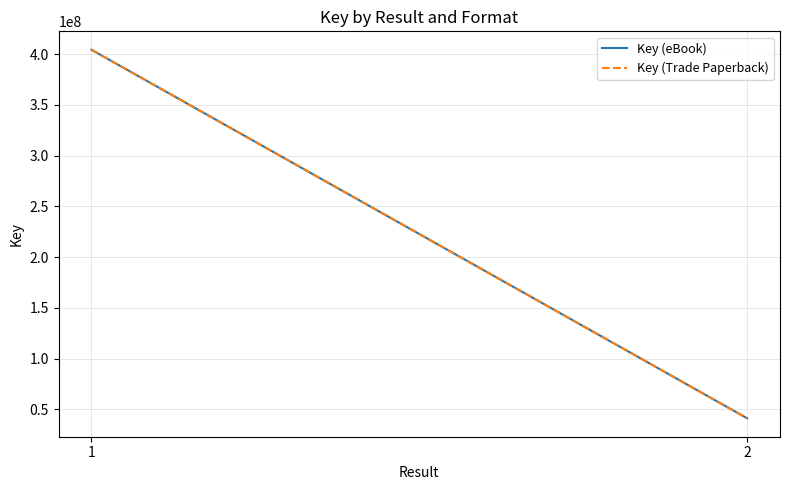

What are all the series names shown in the legend?

Key (eBook), Key (Trade Paperback)